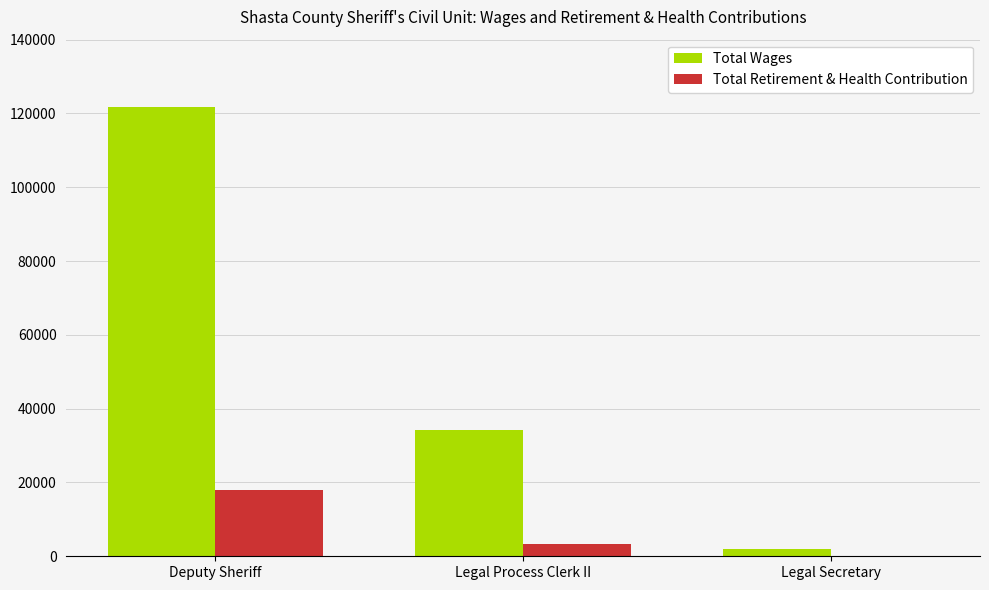

What is the greatest value displayed?

121866